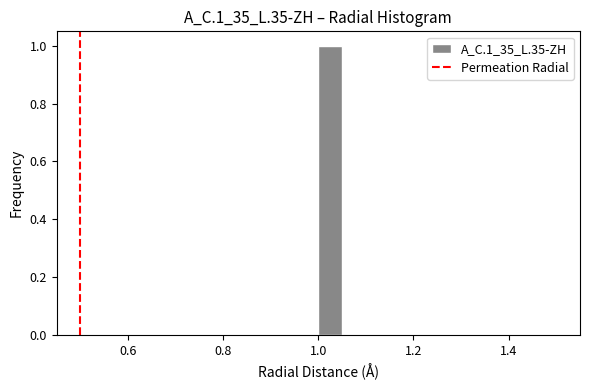

Read against the x-axis, roughly where is the centre of the tallest bar?

1.02